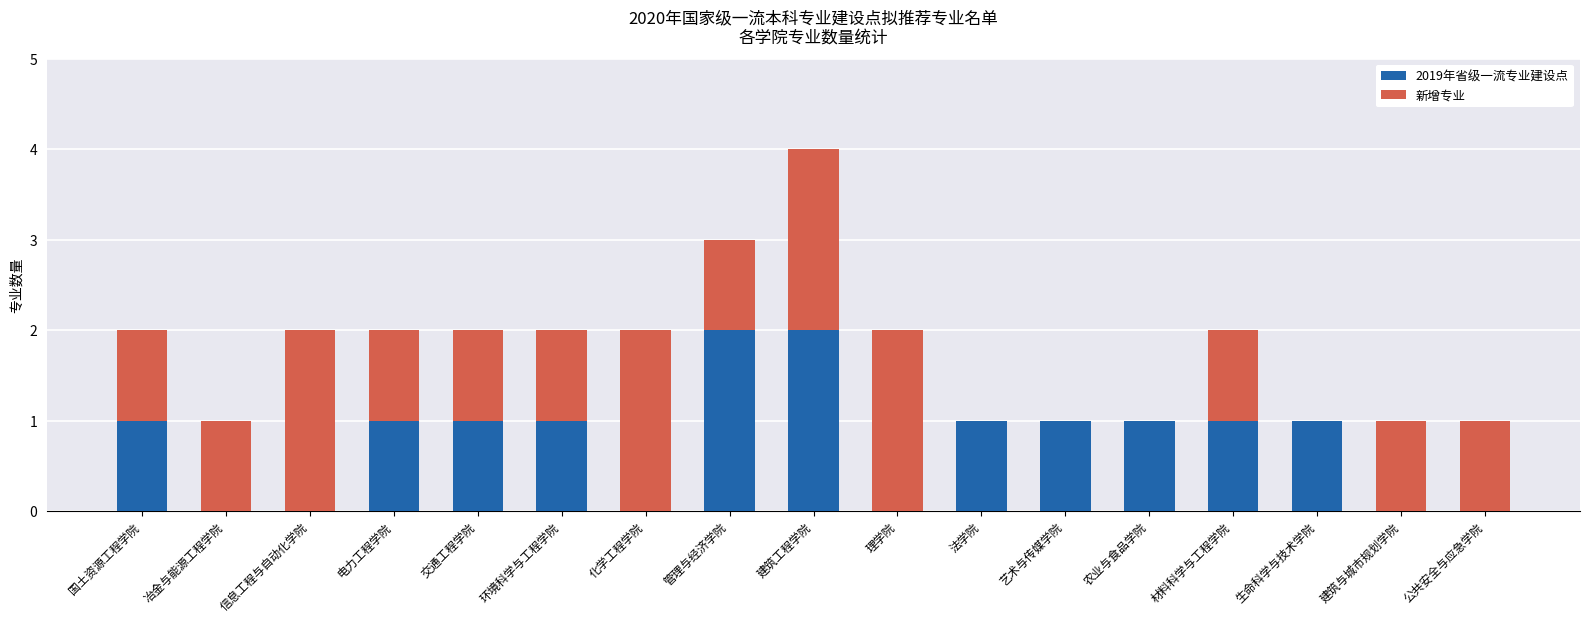

The 2019年省级一流专业建设点 series shows 1 at 法学院. True or false?

True